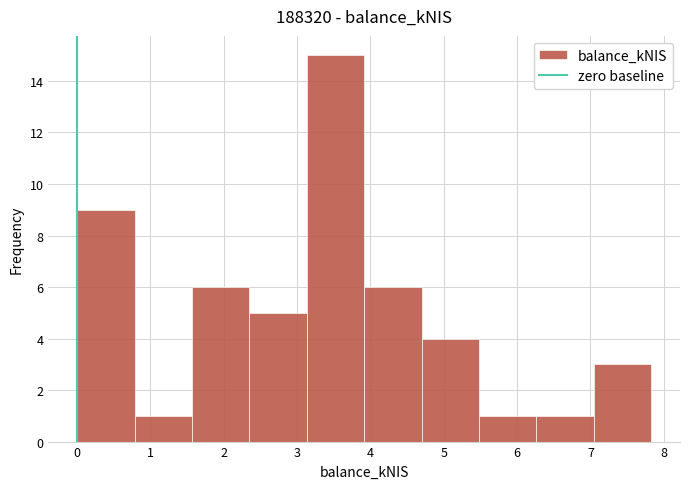

Which range on the x-axis has the tallest bar?

3.1 to 3.9